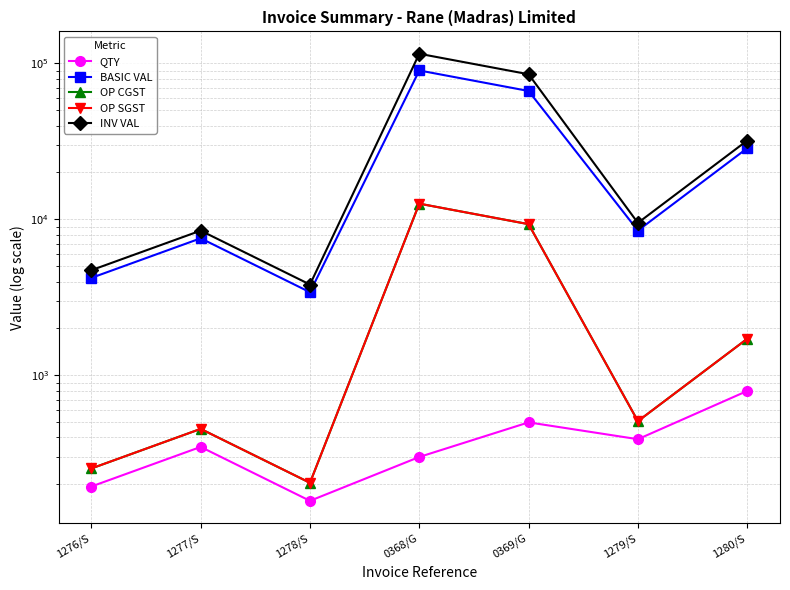

True or false: BASIC VAL and INV VAL cross at least once.

False